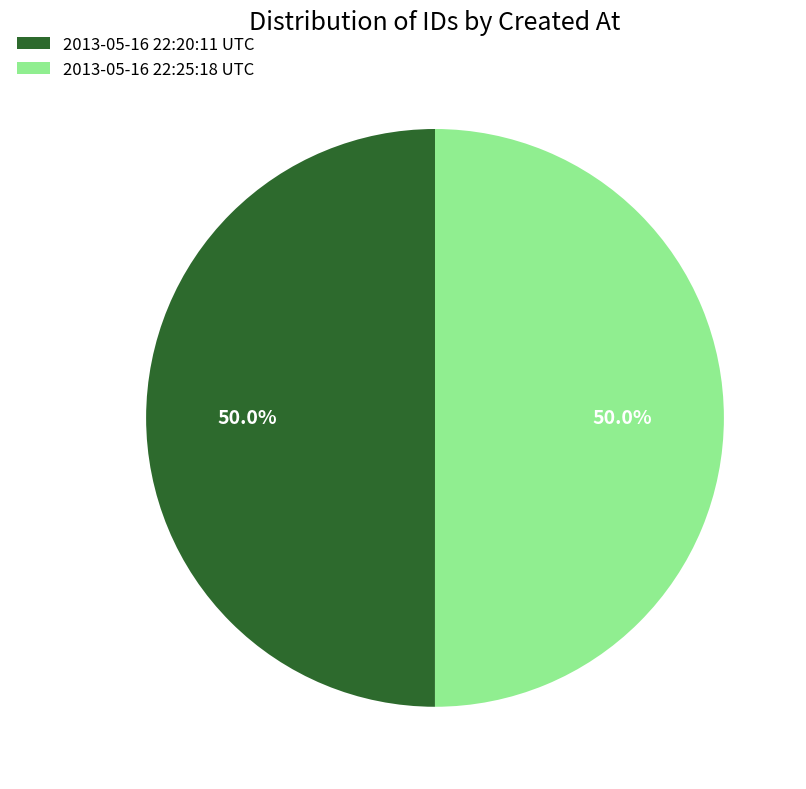

Count the number of slices in the pie.

2